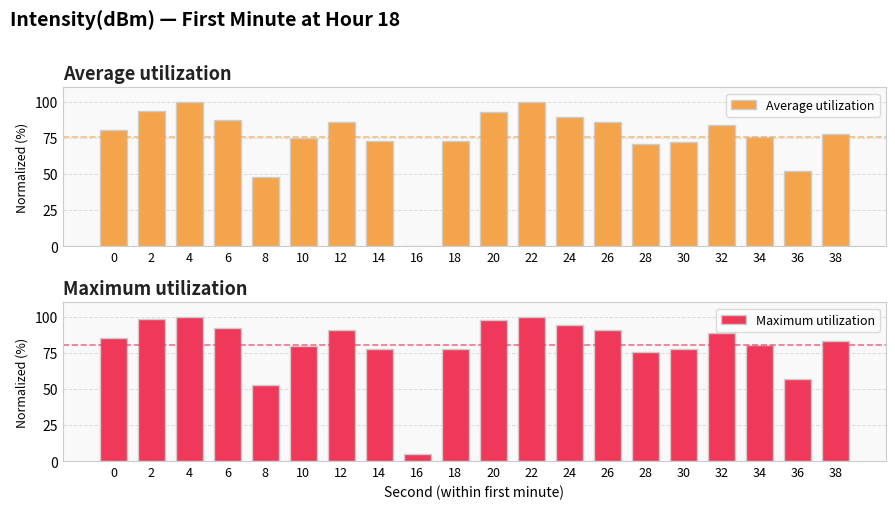

Which category has the lowest value across all series?

16